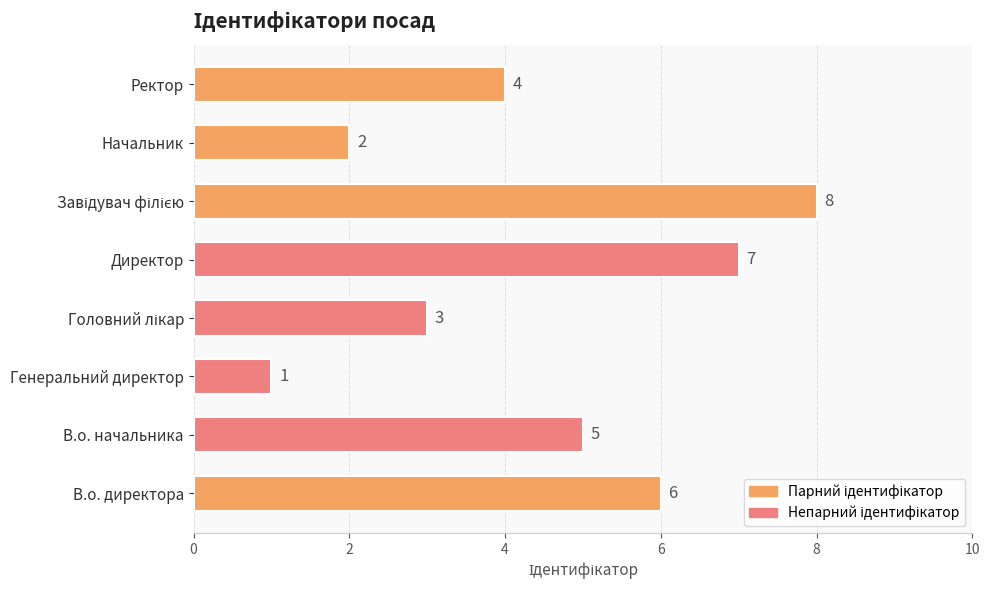

The value at Генеральний директор is 0. True or false?

False